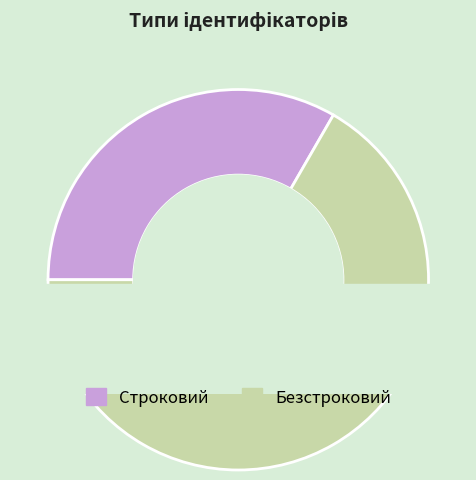

What is the change in value from Строковий to Безстроковий?

+1